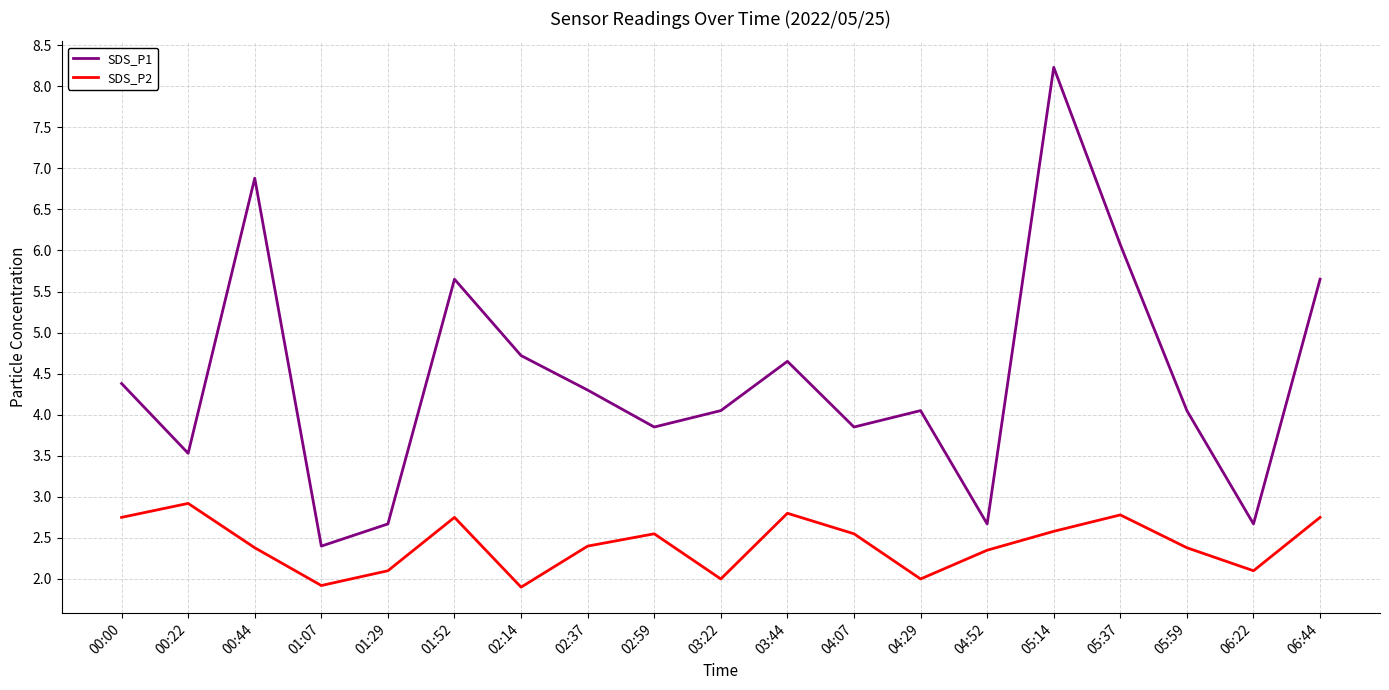

True or false: SDS_P1 has a value of 3.9 at 04:07.

True